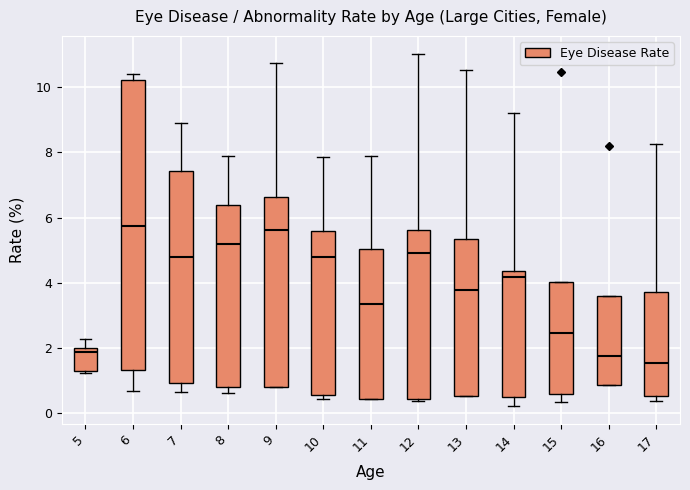

Where is the upper edge of the box at x = 10 on the y-axis? The values are not printed on the chart, so give them approximately, as read against the axis.

5.6